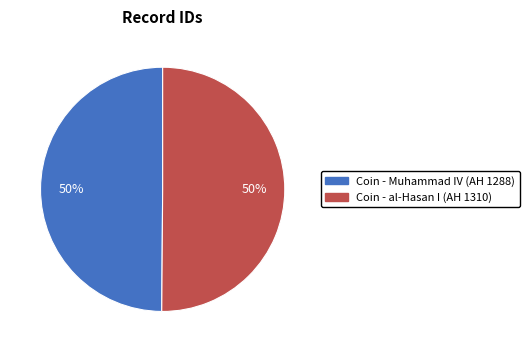

True or false: Coin - al-Hasan I (AH 1310) accounts for 50% of the total.

True